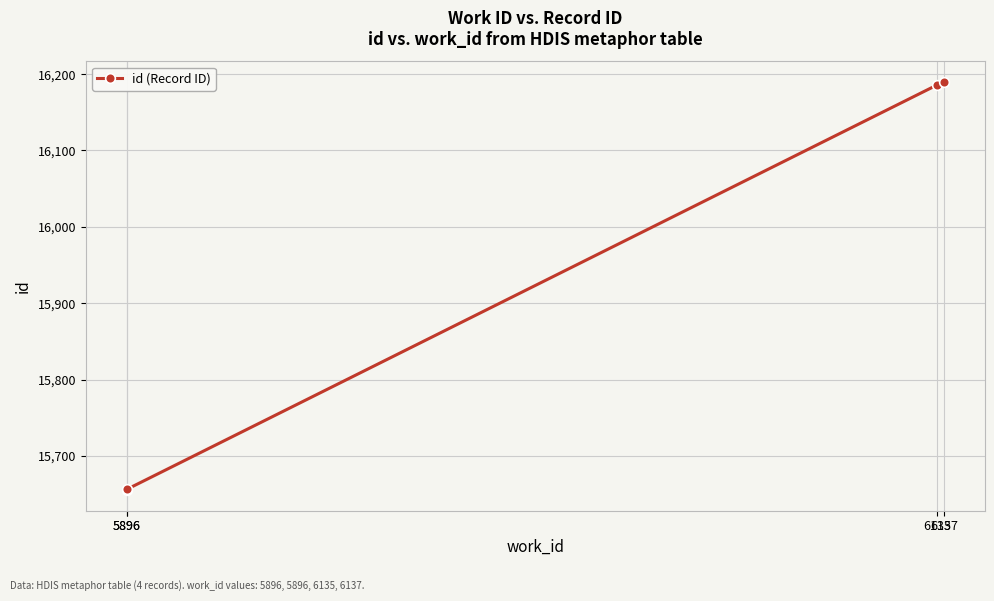

Rank the categories by value from lowest to highest.

5896, 5896, 6135, 6137